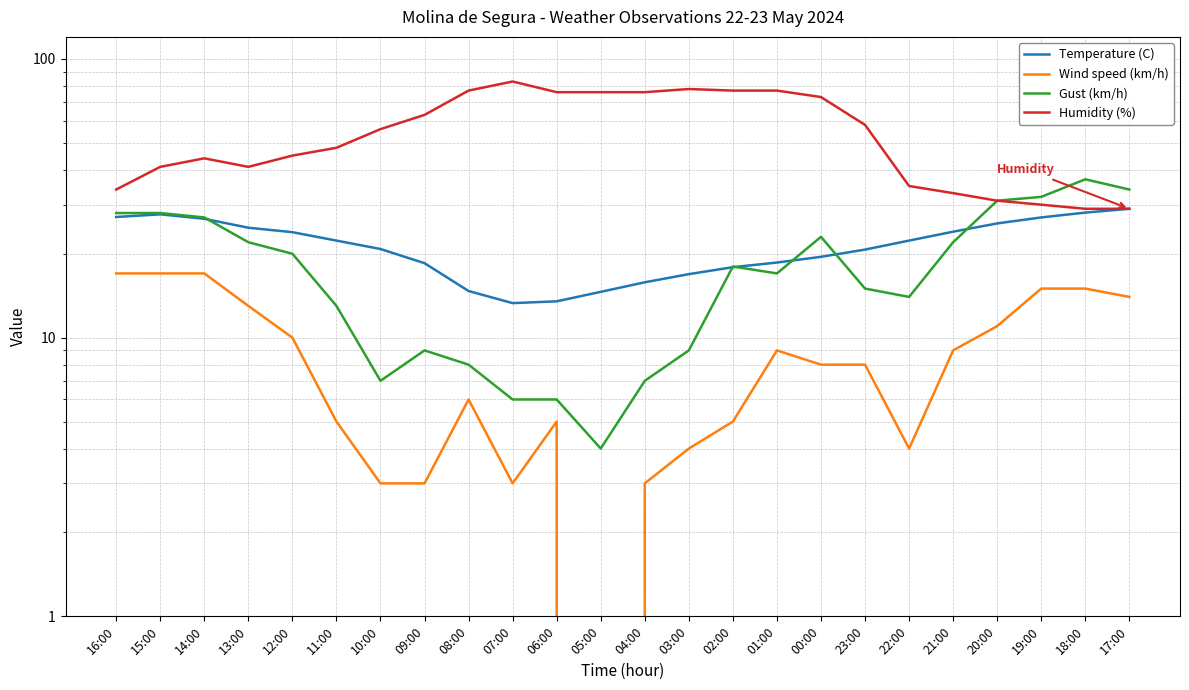

Is this an area chart (filled region under the line)?

No